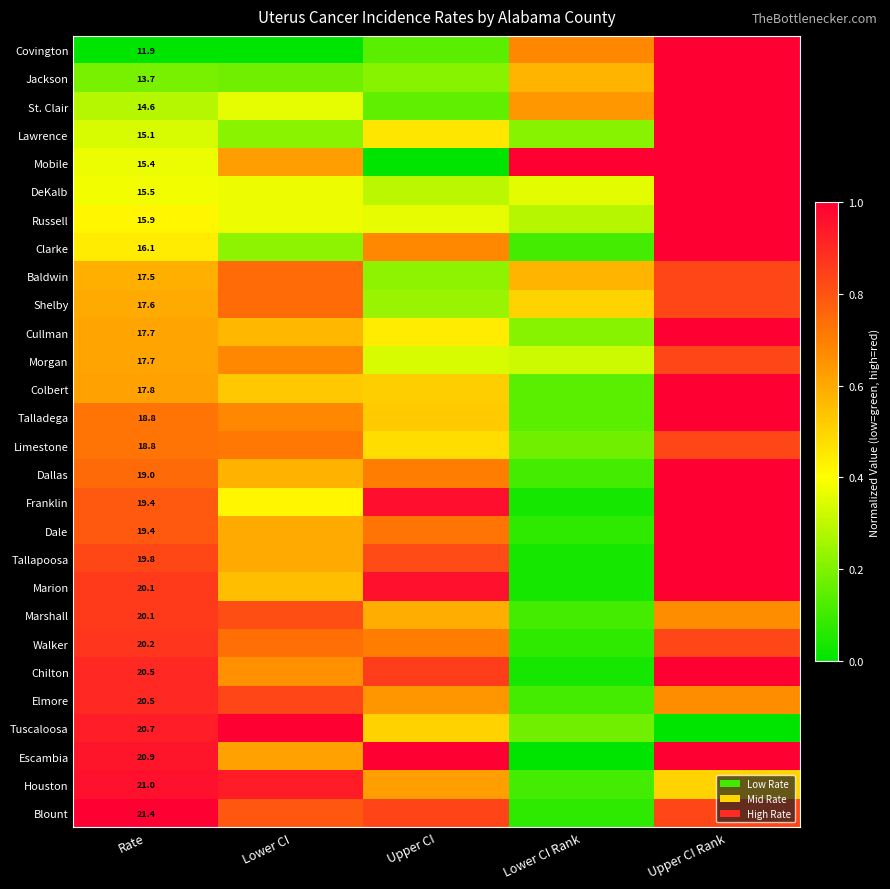

At how many categories does at least one series exceed 0?

5